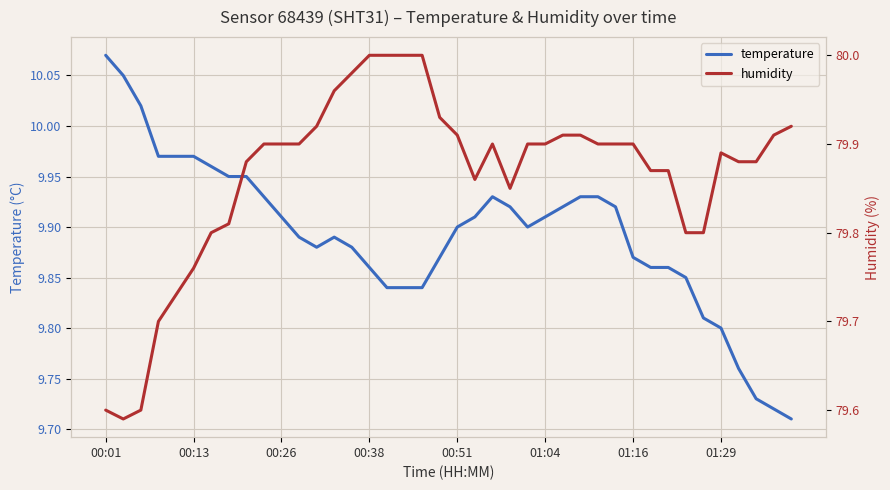

Which category has the highest value in the temperature series?

00:01